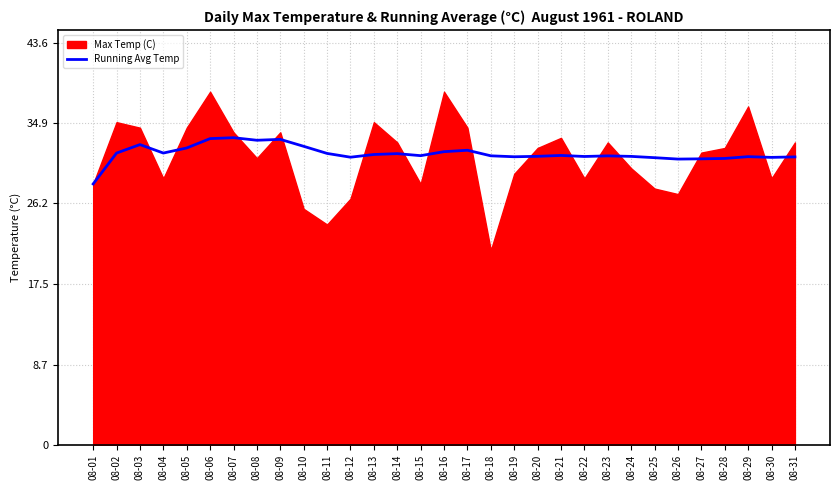

Read the value at 08-18.

31.3